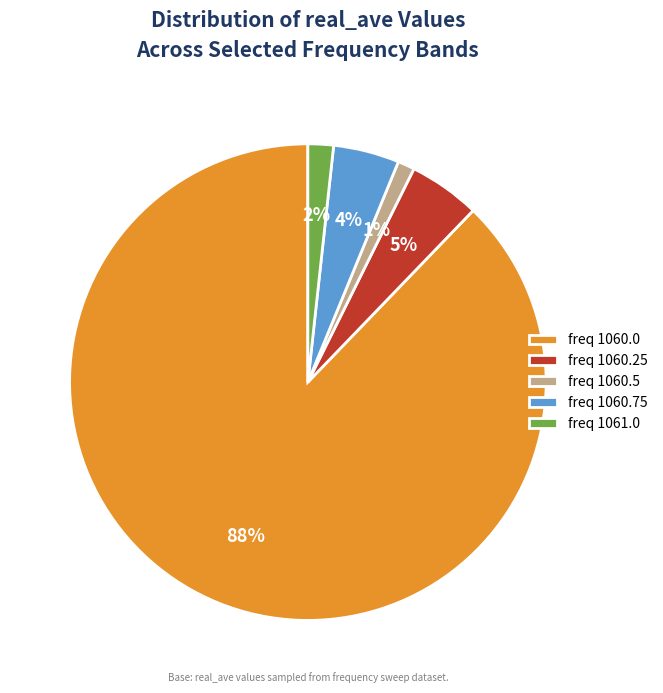

Which has a higher value, freq 1060.0 or freq 1060.5?

freq 1060.0